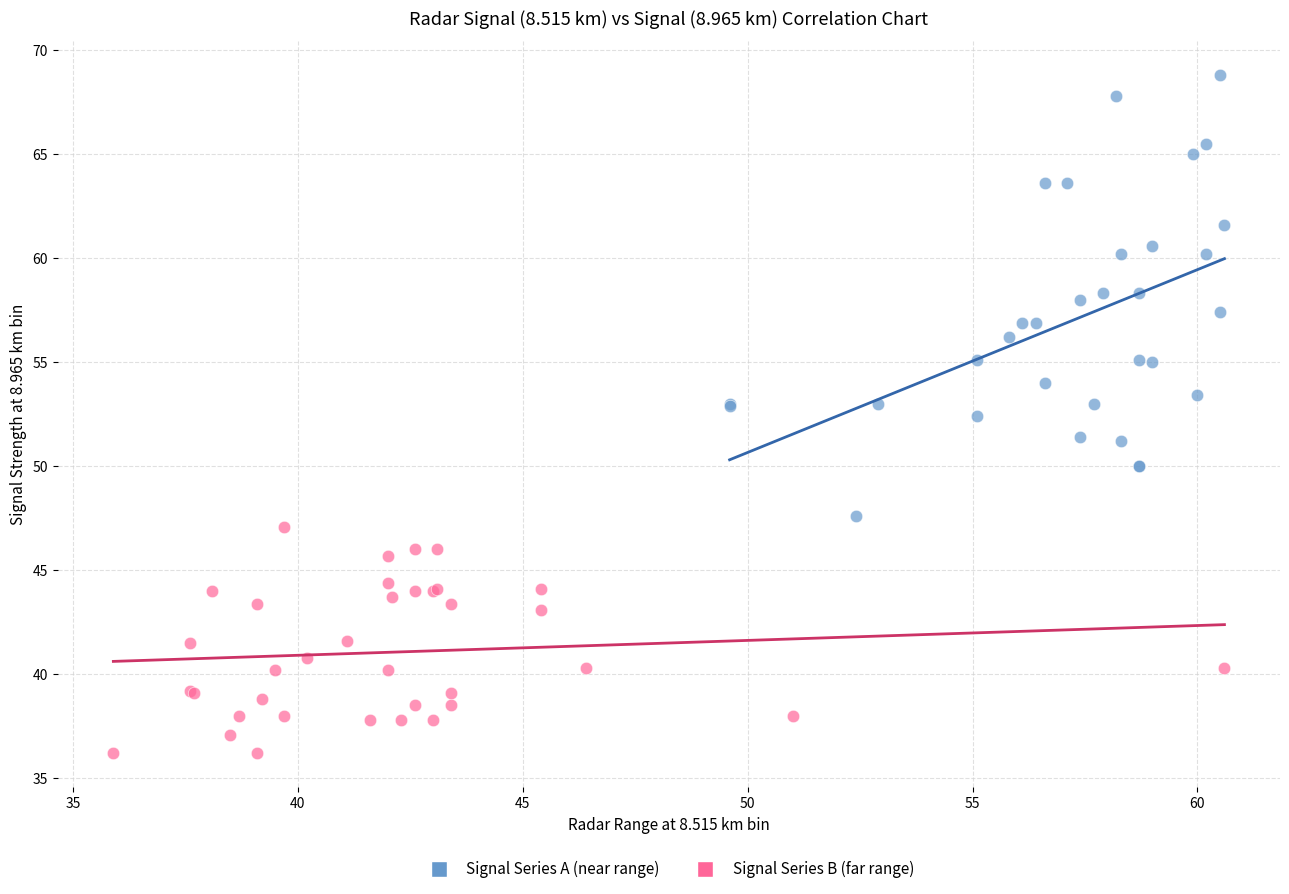

Which series has the widest spread of Y values?

Signal Series A (near range)